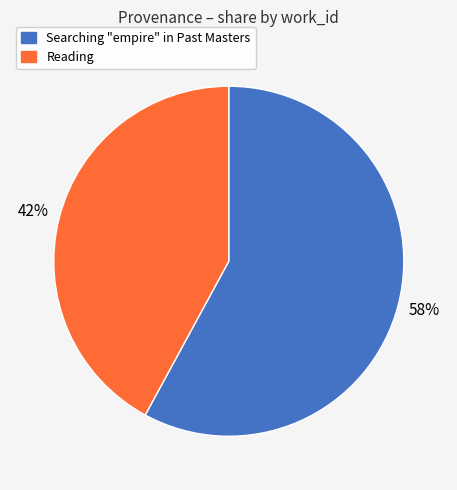

To the nearest percent, what is the difference between the Searching "empire" in Past Masters and Reading slice percentages?

16%